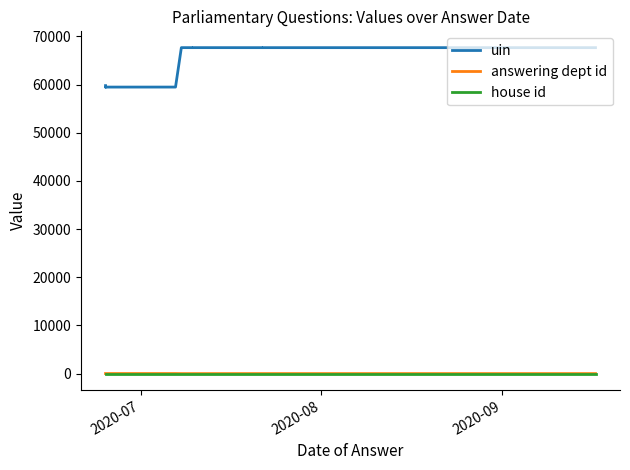

The answering dept id series shows 5 at 4. True or false?

False